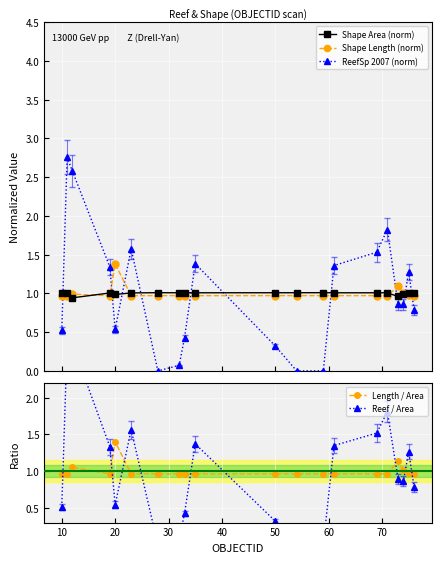

Does the chart display data point markers on the line(s)?

Yes